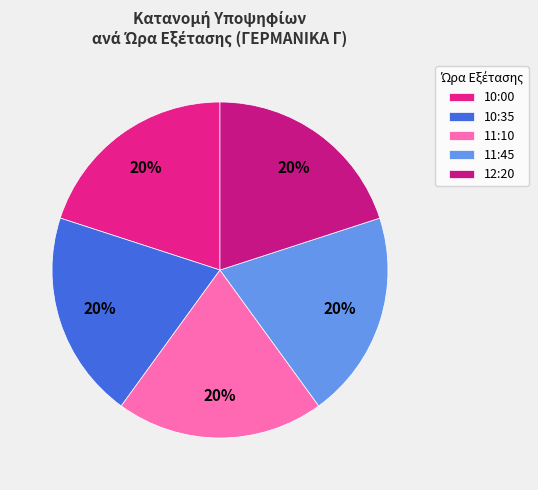

How many segments does this pie chart have?

5